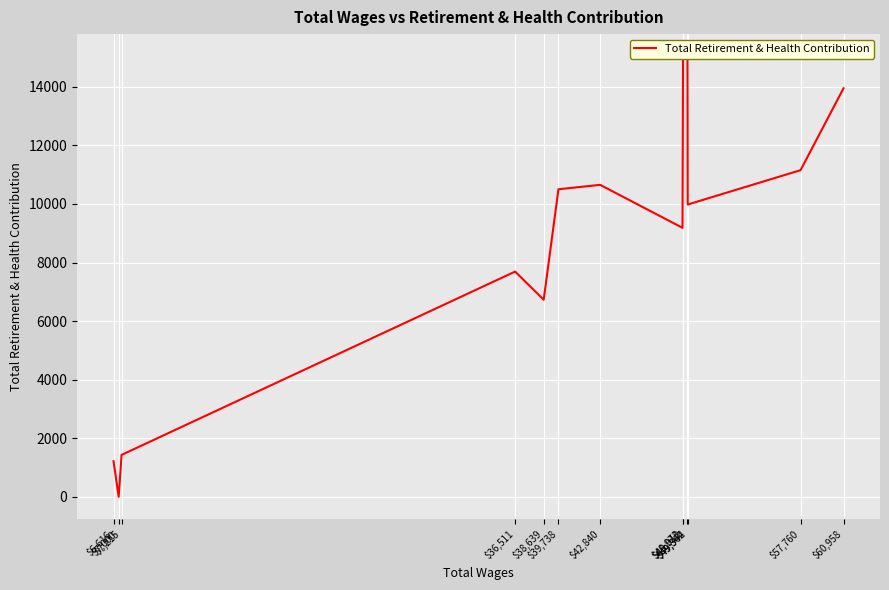

What is the average value?

8660